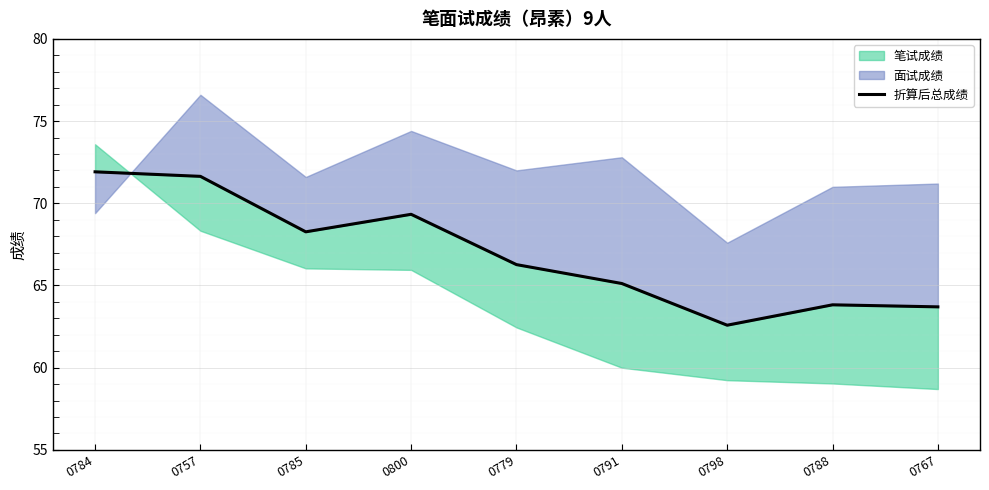

Where is the data nearest to the value 67?

0779